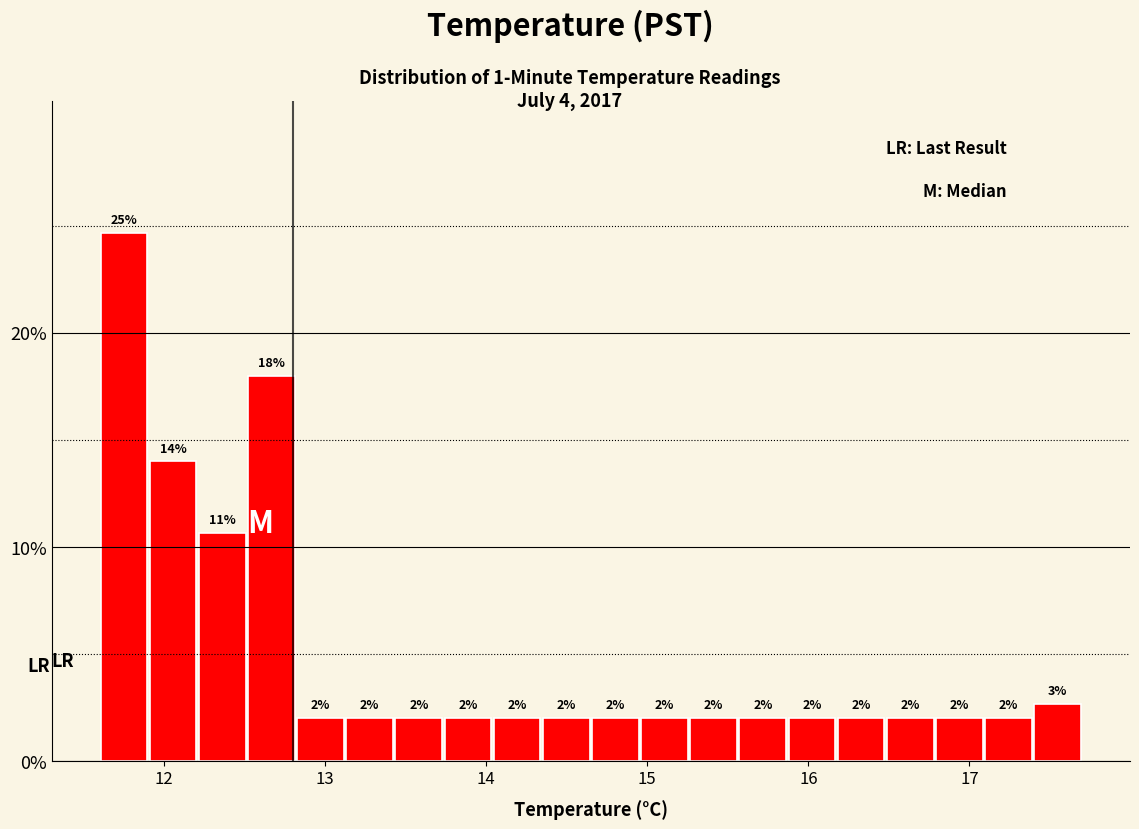

Around what value on the x-axis is the tallest bar? Give the approximate position of its centre, as read against the axis.

11.8